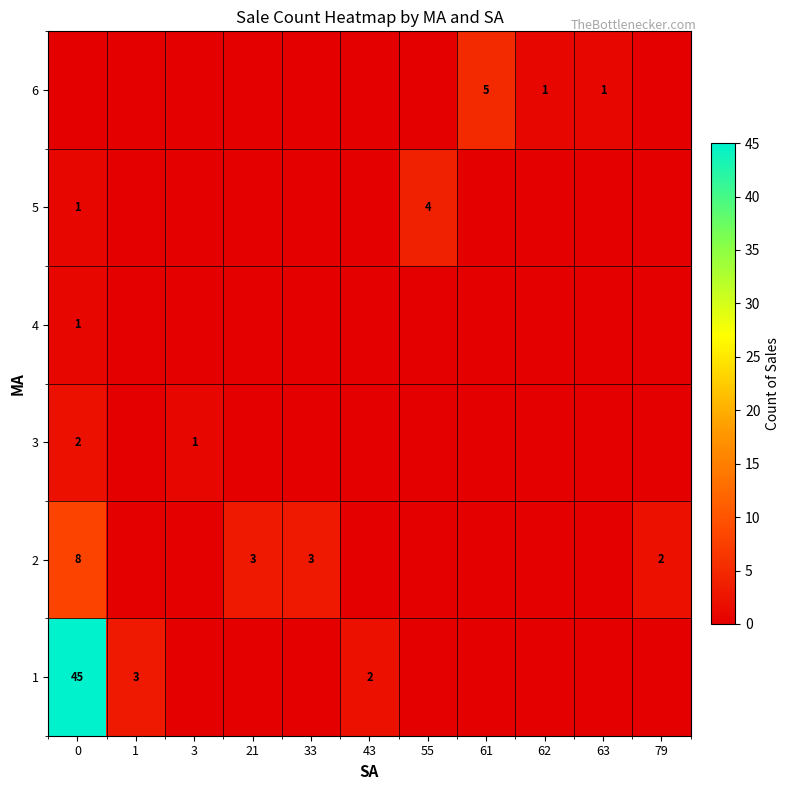

Is it true that 3 equals 2 at 0?

True